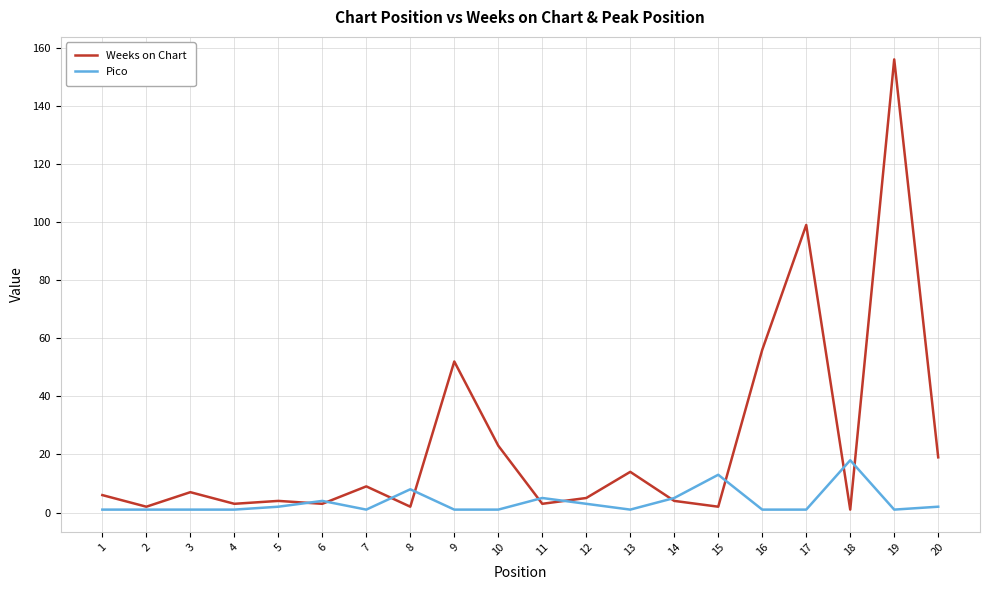

Which series has the widest spread of values?

Weeks on Chart